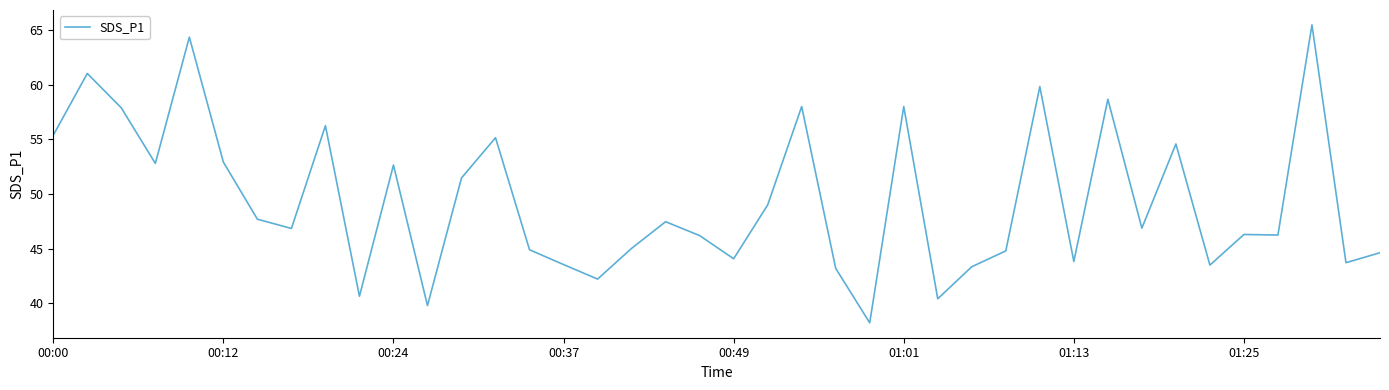

What is the average value?

49.4